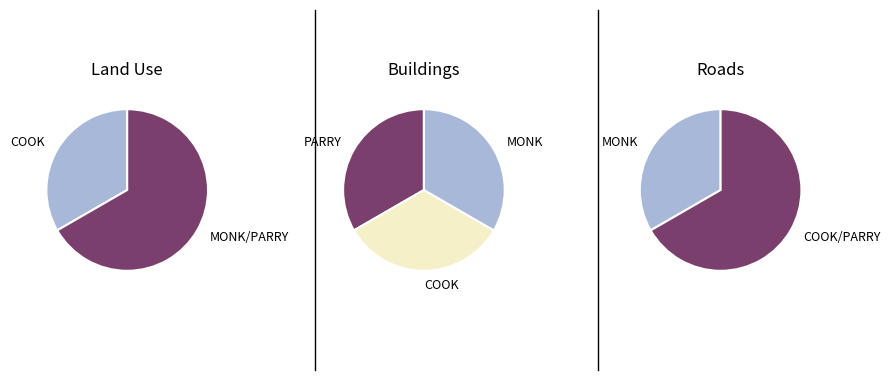

To the nearest percent, what is the combined percentage of MONK and COOK?

67%